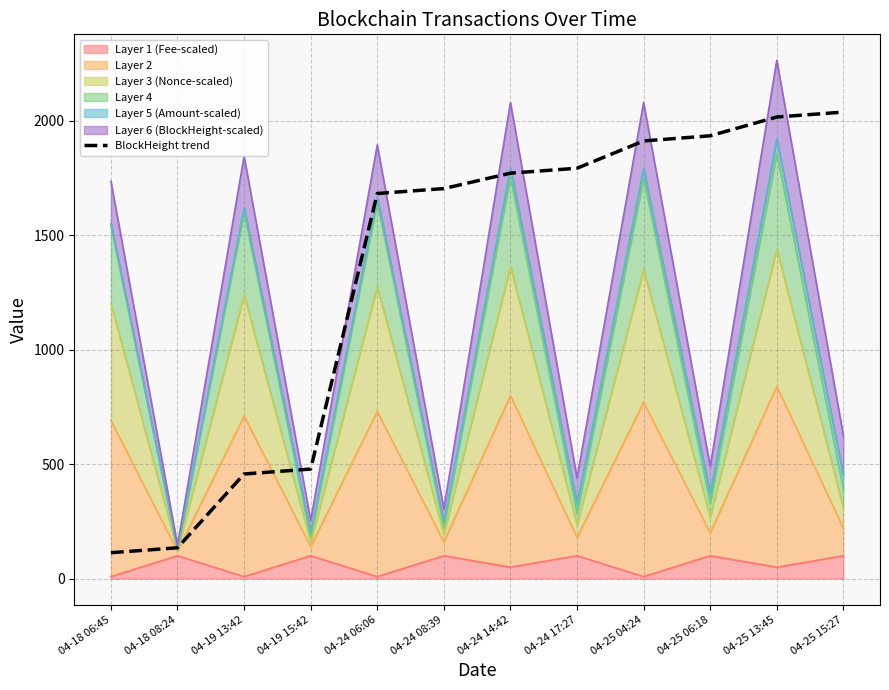

At which label does the data first exceed 1771?

04-24 14:42